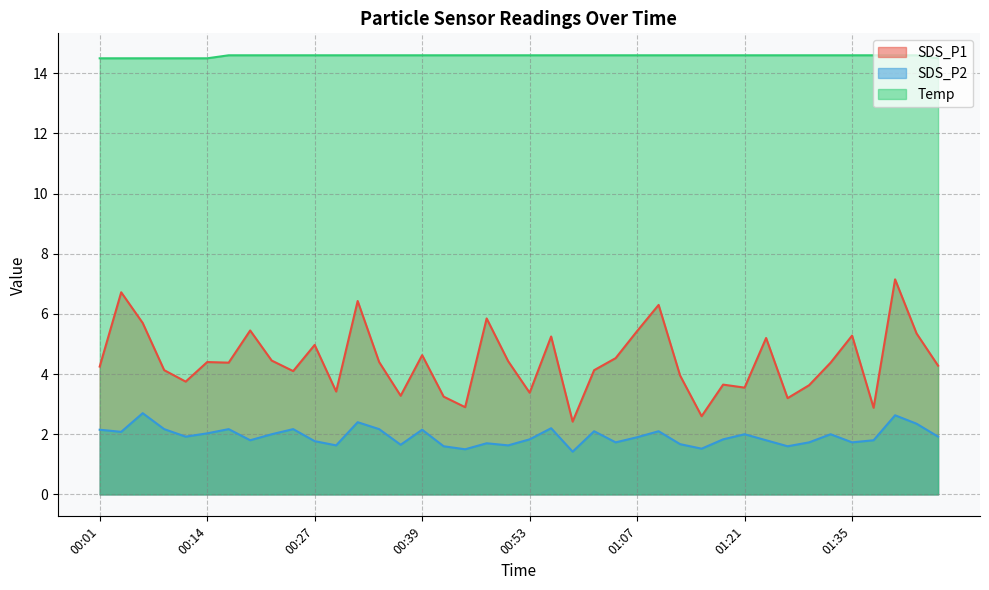

List the series in order of their overall mean, lowest first.

SDS_P2, SDS_P1, Temp